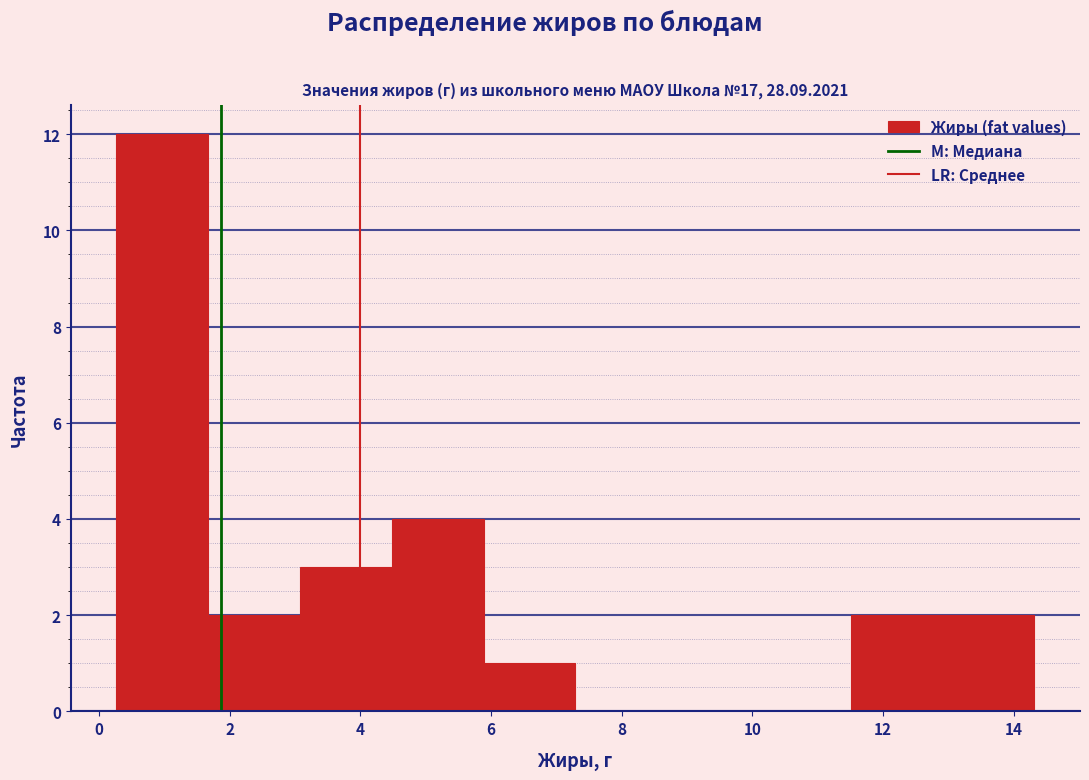

Reading left to right, transcribe this chart: for each bar, give the range it covers on the x-axis and its height. Neither the bar edges nor the heights are printed on the chart, so give them approximately, as read against the axes.

0.2 to 1.6: 12
1.6 to 3.0: 2
3.0 to 4.4: 3
4.4 to 5.8: 4
5.8 to 7.2: 1
7.2 to 8.6: 0
8.6 to 10.0: 0
10.0 to 11.6: 0
11.6 to 13.0: 2
13.0 to 14.4: 2